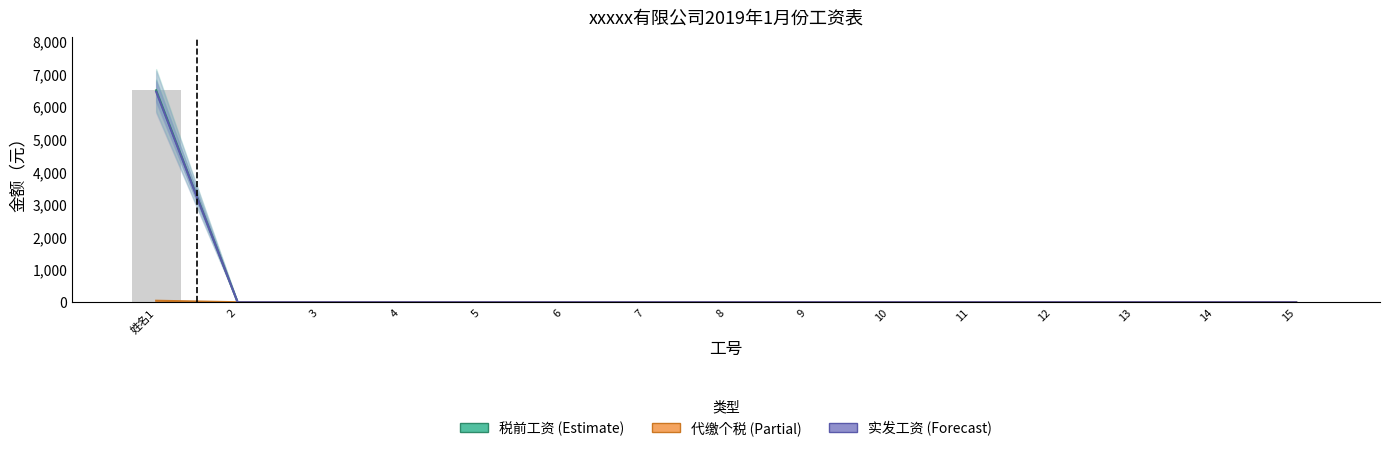

At which label is 代缴个税 (Partial) closest to 22?

2